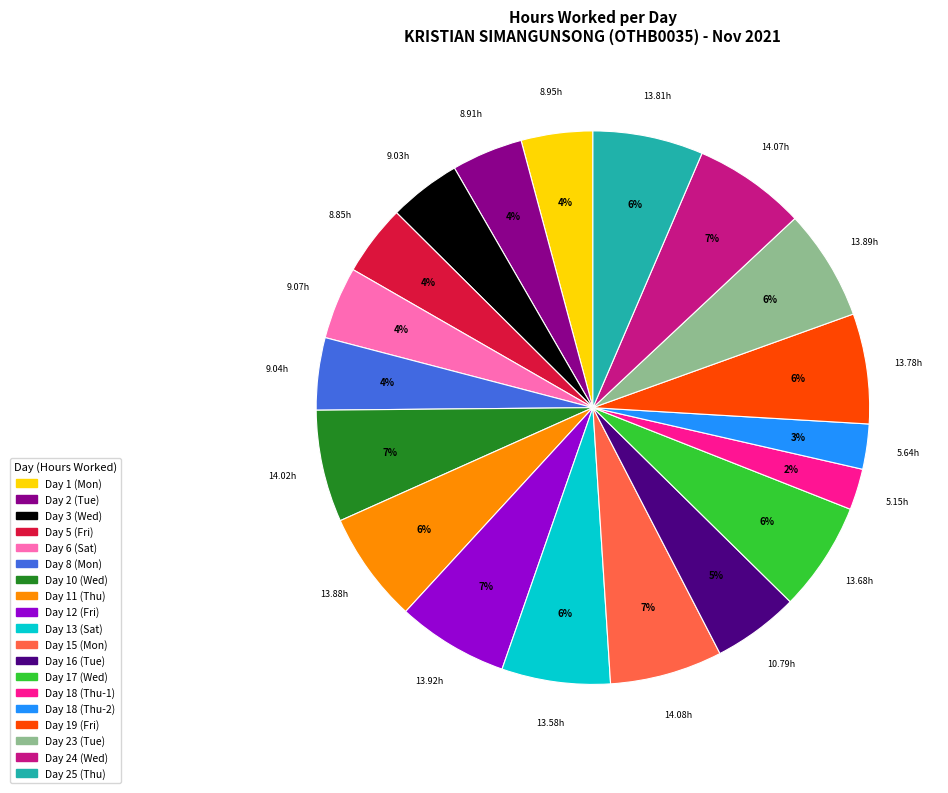

To the nearest percent, what is the combined percentage of Day 1 (Mon) and Day 10 (Wed)?

11%